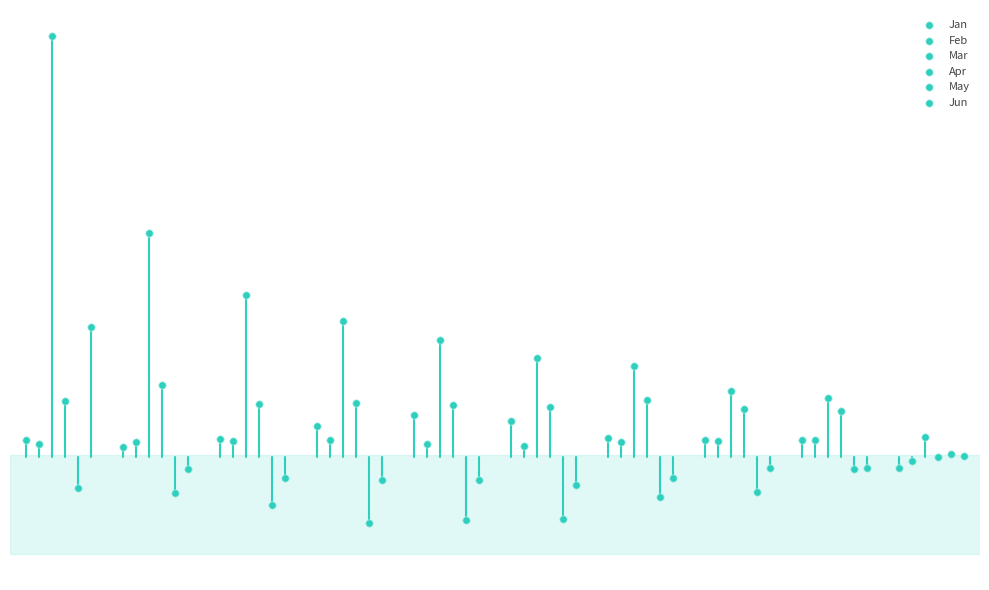

What are all the series names shown in the legend?

Jan, Feb, Mar, Apr, May, Jun